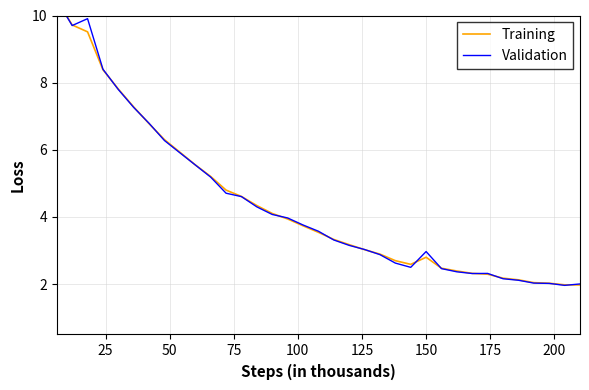

Between which two adjacent categories do Training and Validation first intersect?

25 and 50